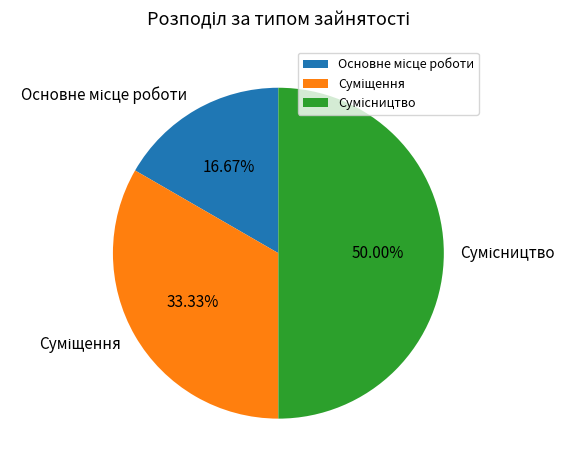

To the nearest percent, what is the average slice percentage?

33%